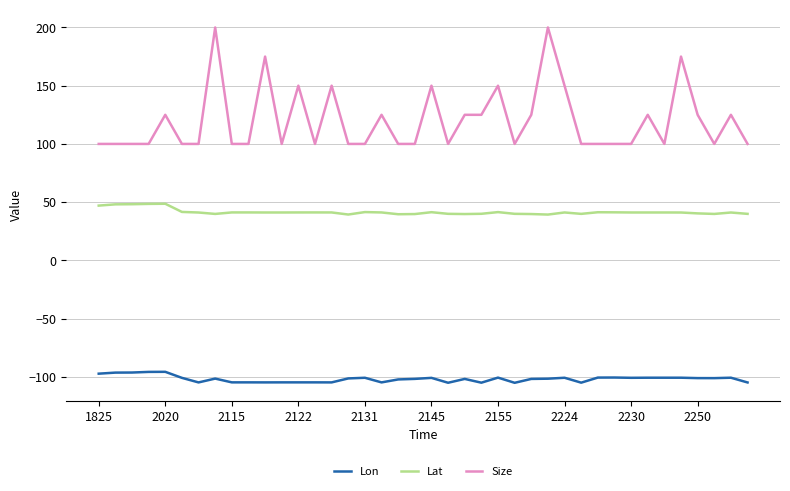

Which series has the largest range (max minus min)?

Size